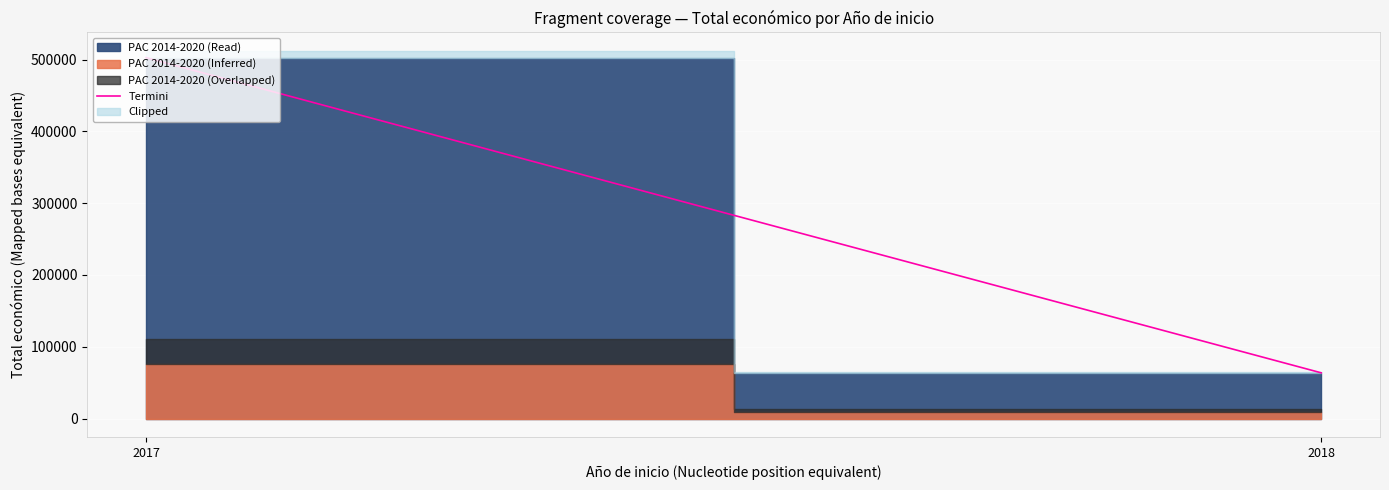

Reading left to right, transcribe all the data shown in this chart.

2017=502684.2	2018=63723.7